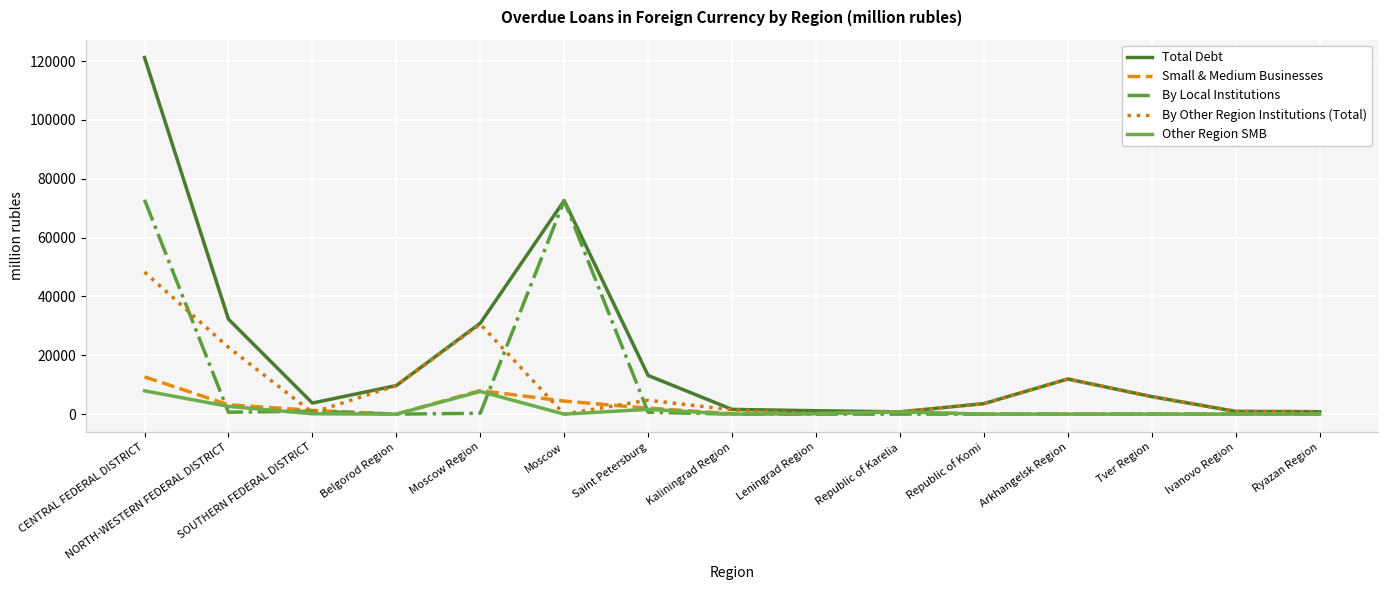

List the series in order of their peak value, lowest first.

Other Region SMB, Small & Medium Businesses, By Other Region Institutions (Total), By Local Institutions, Total Debt